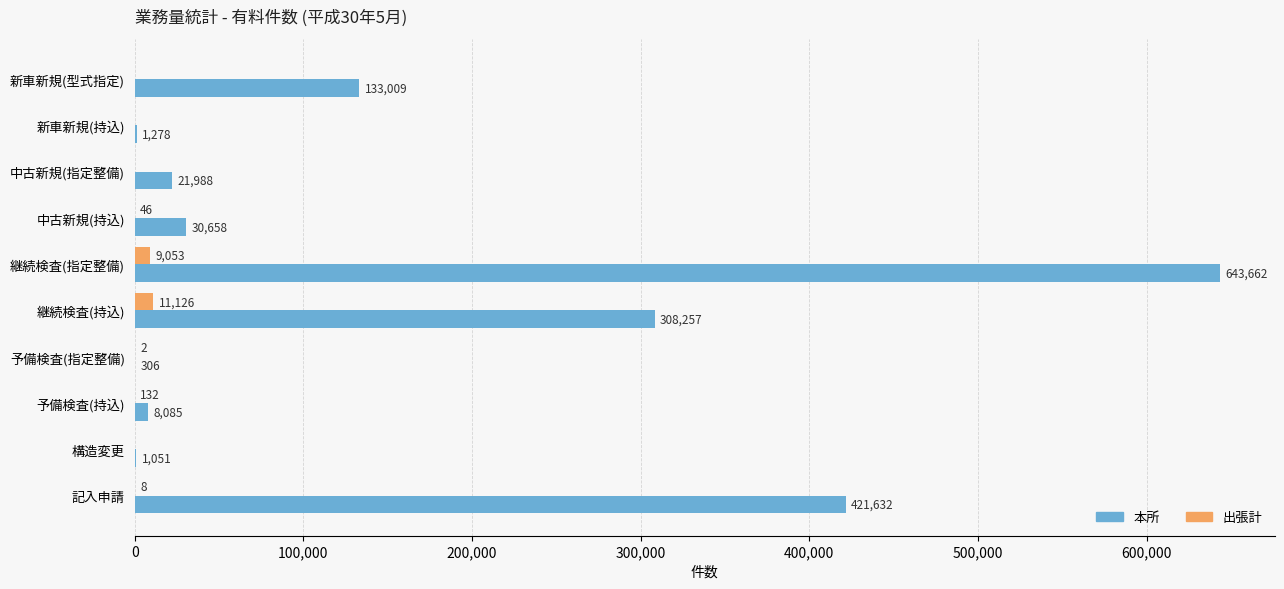

True or false: 本所 has a value of 643662 at 継続検査(指定整備).

True